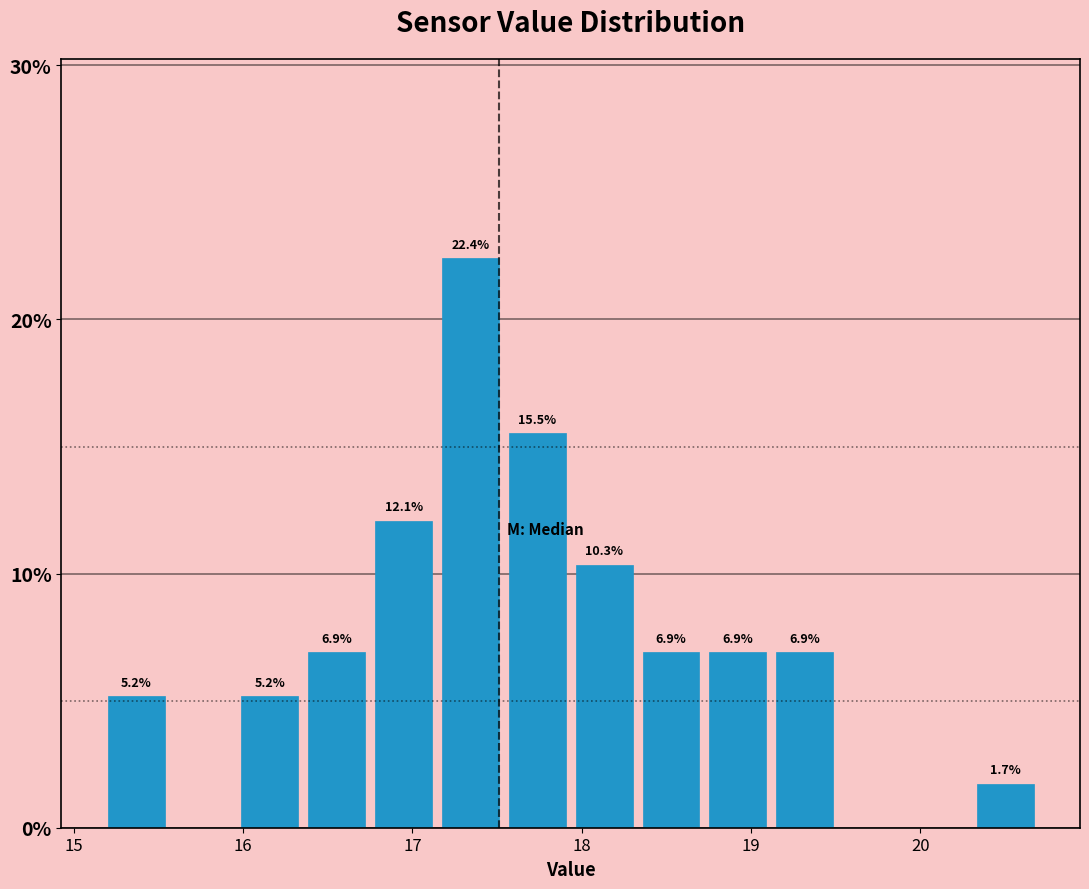

Read against the x-axis, roughly where is the centre of the tallest bar?

17.3